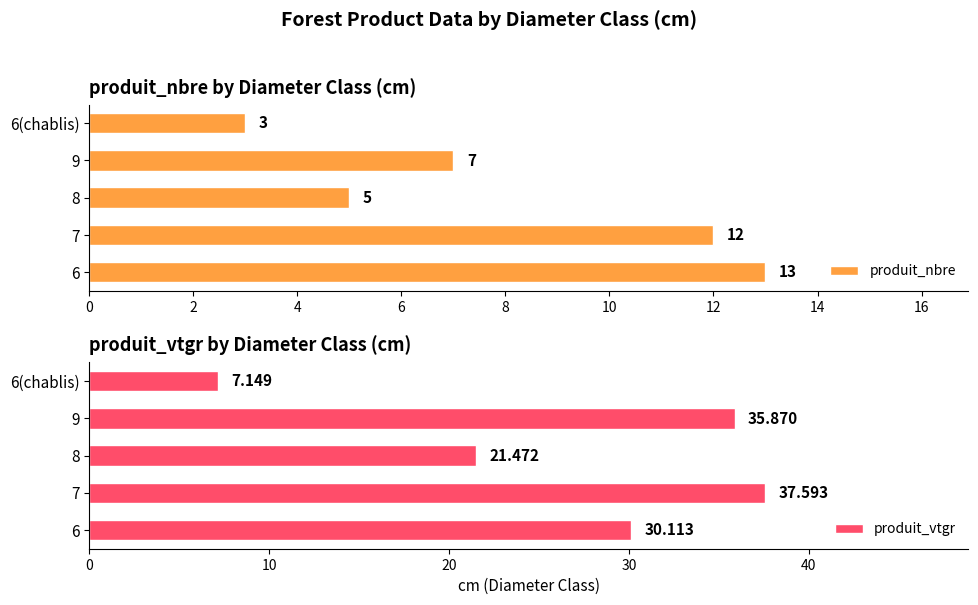

Rank the categories by produit_nbre value from highest to lowest.

6, 7, 9, 8, 6(chablis)